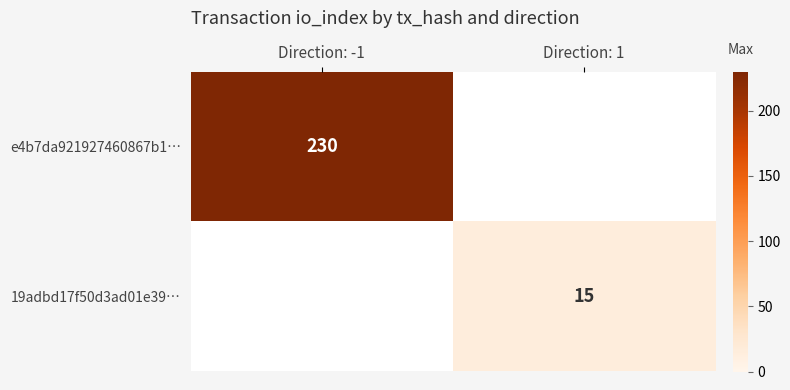

Which label corresponds to the smallest value in the chart?

Direction: 1